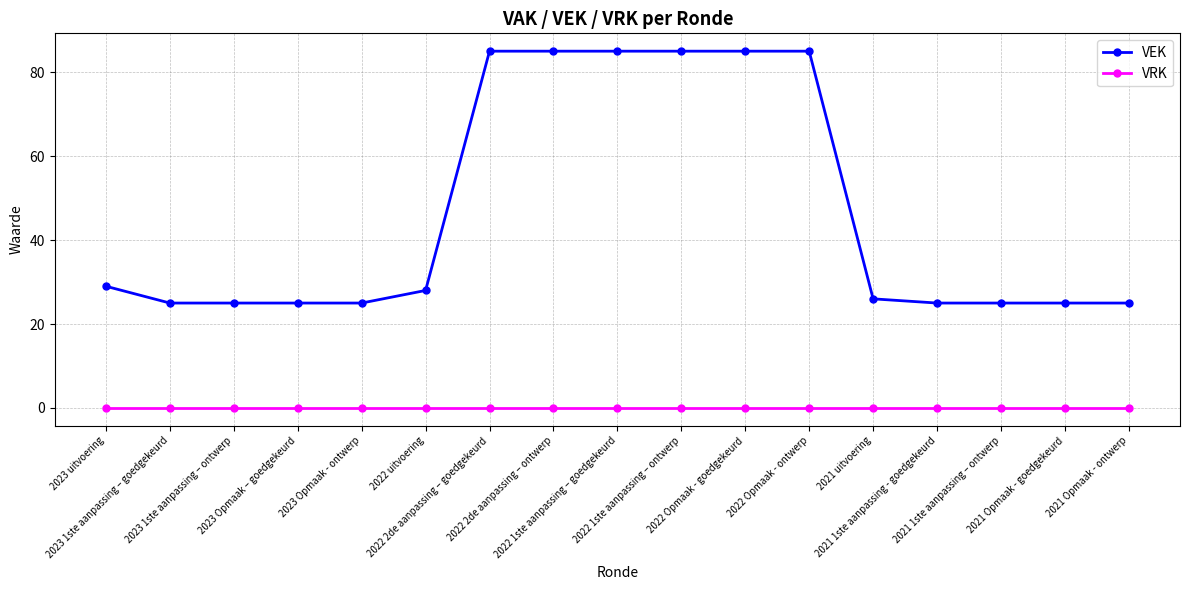

True or false: VEK and VRK cross at least once.

False